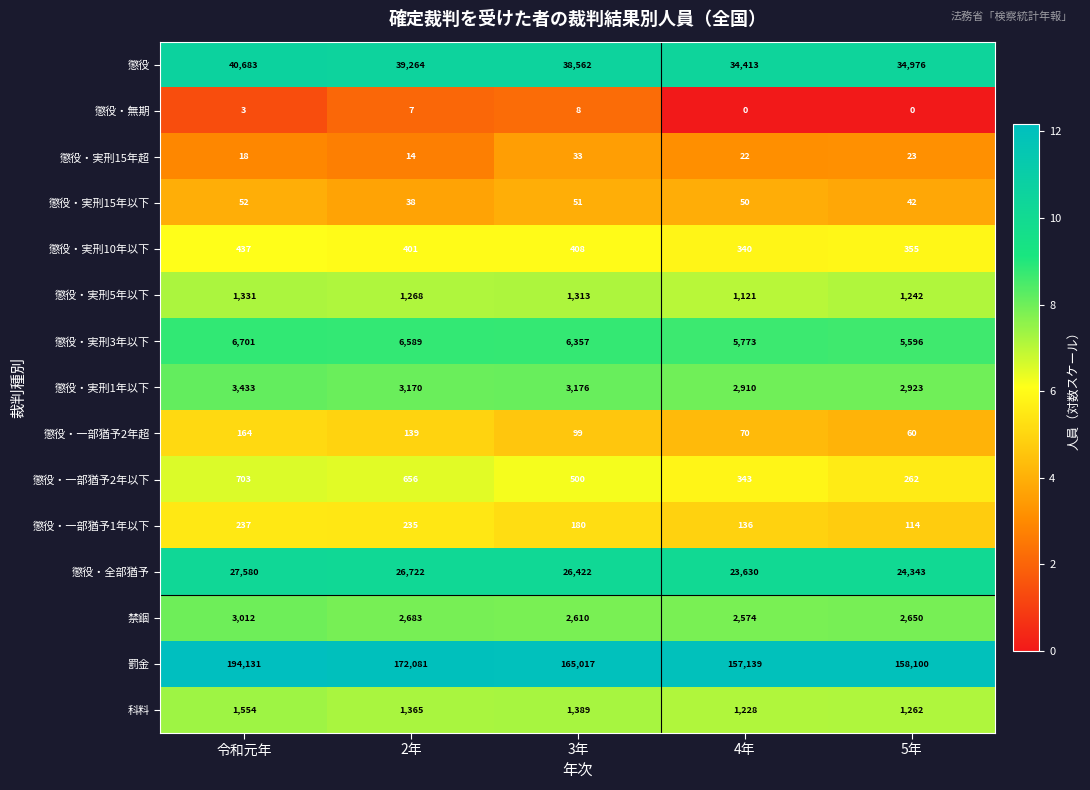

Which series has the largest range (max minus min)?

罰金